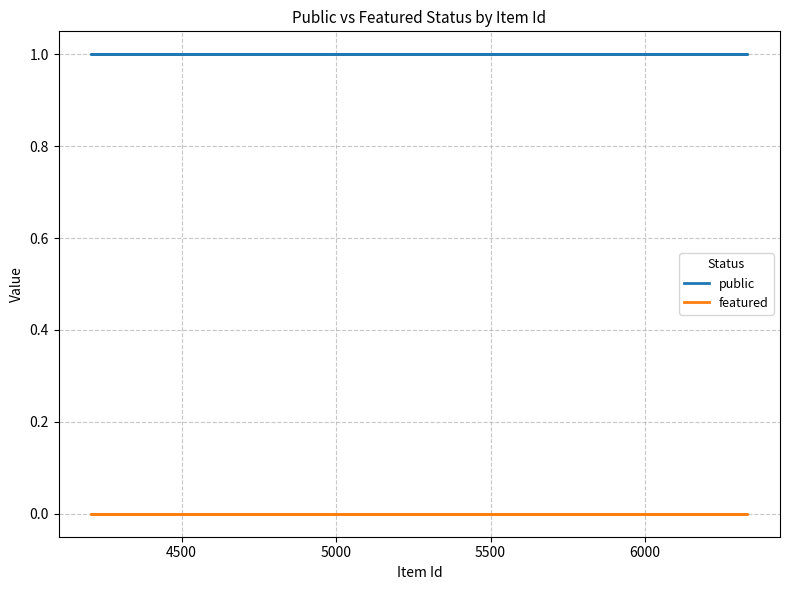

True or false: featured and public intersect in this chart.

False